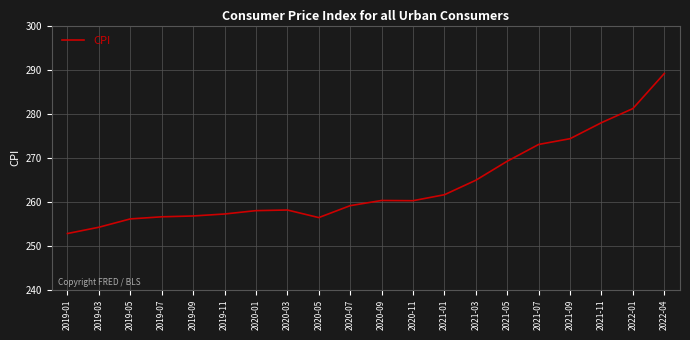

Which has a higher value, 2020-11 or 2020-01?

2020-11